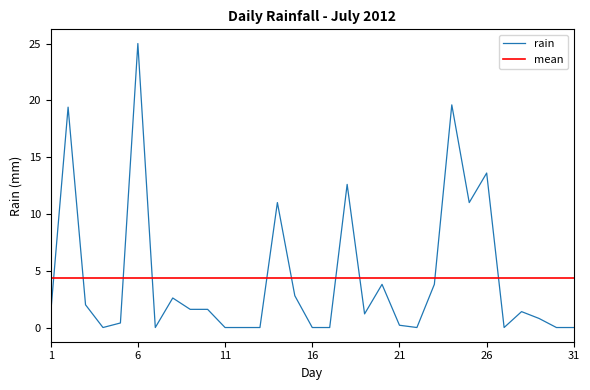

What is the maximum value shown in the chart?

25.0